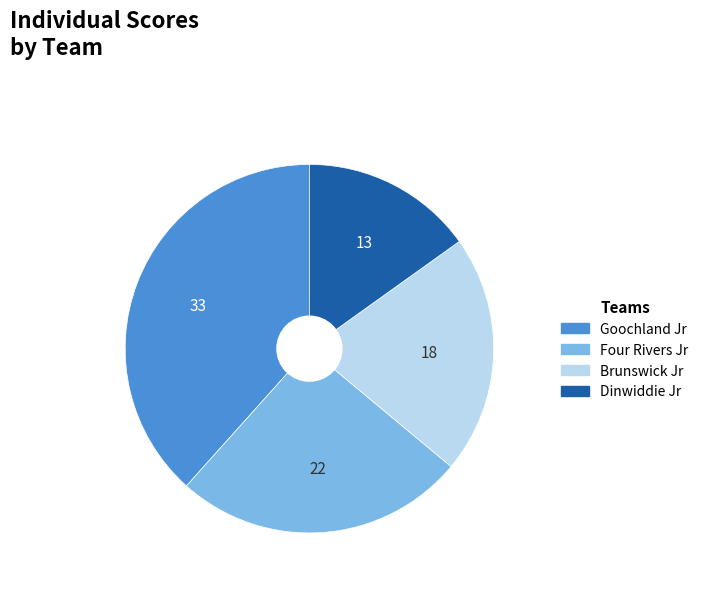

What is the largest slice in the pie chart?

Goochland Jr